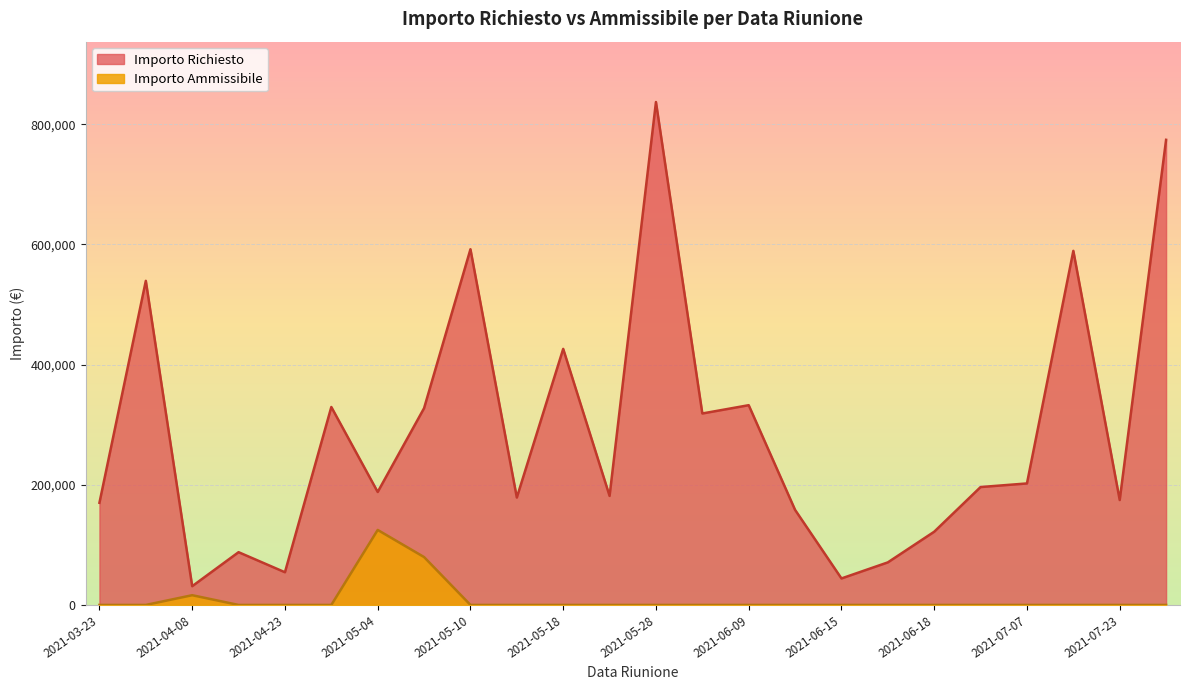

The value of Importo Ammissibile at 2021-04-23 is 39651.6. True or false?

False